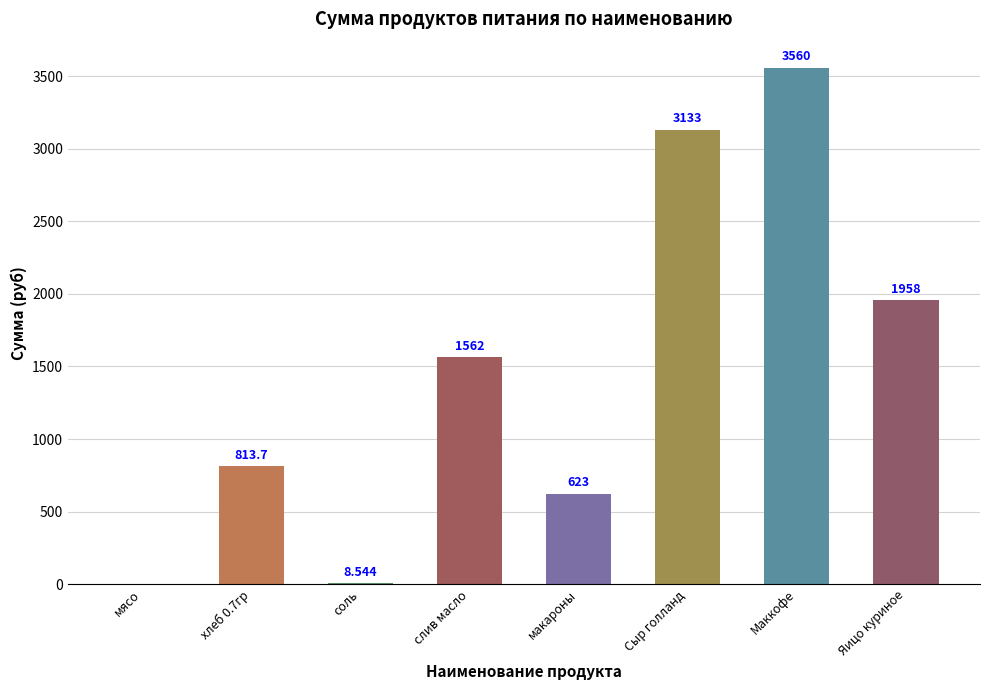

At which label is the value closest to 1780?

Яицо куриное